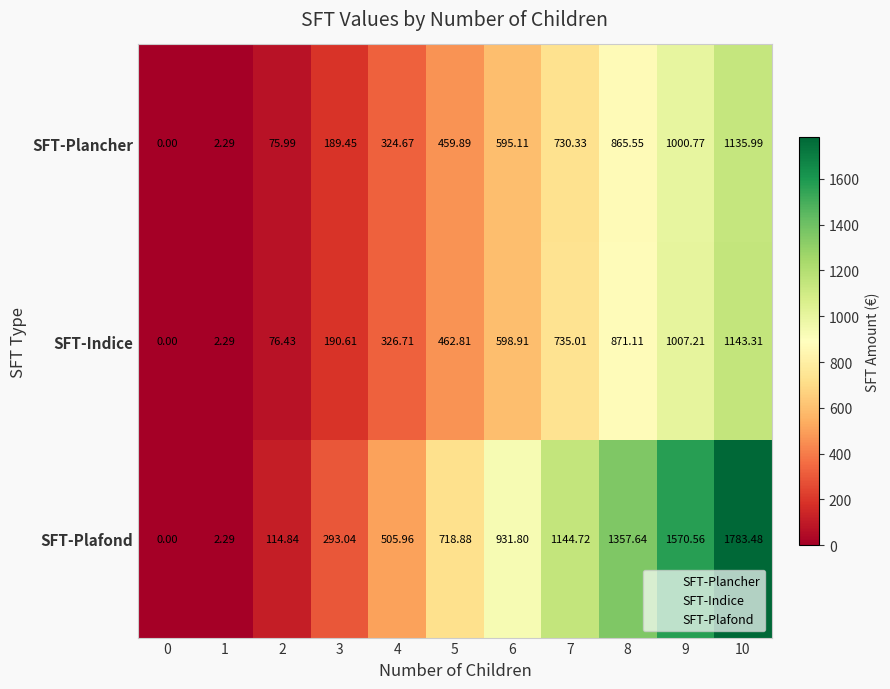

Which series changed the most between 2 and 10?

SFT-Plafond